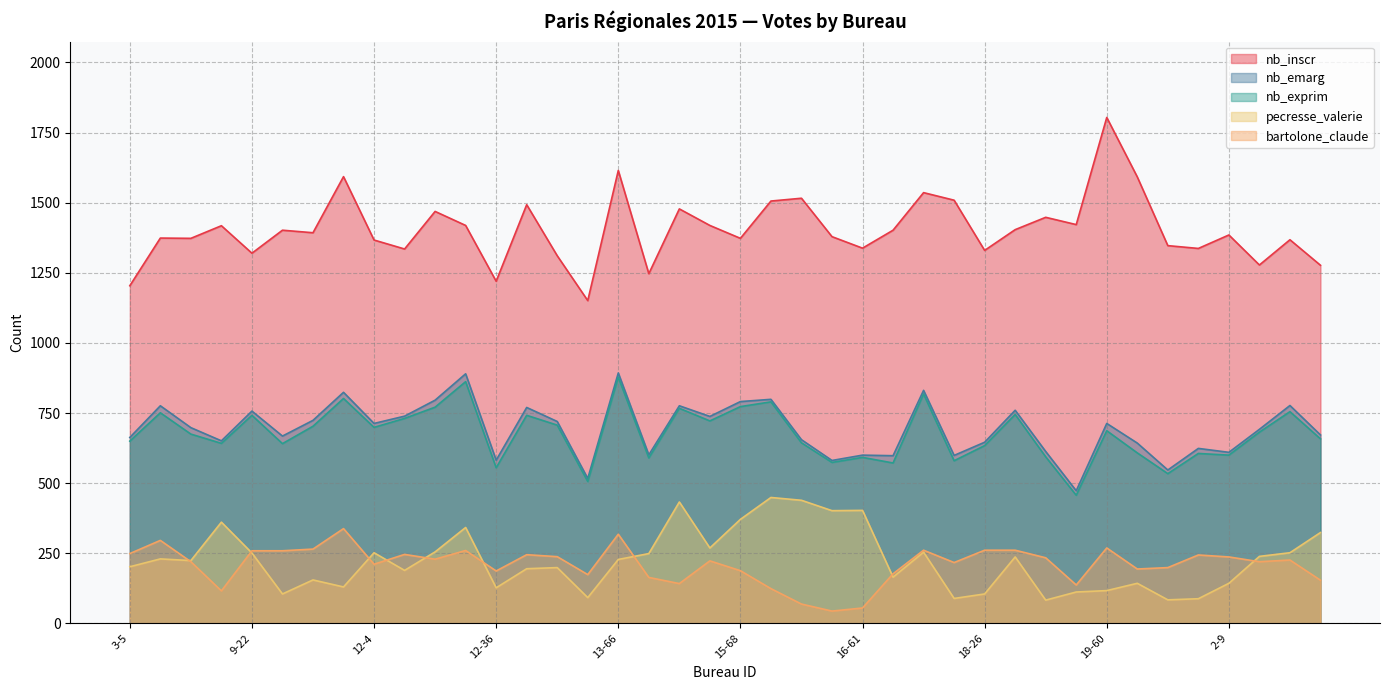

What is the label of the 22nd point from the right?

15-24